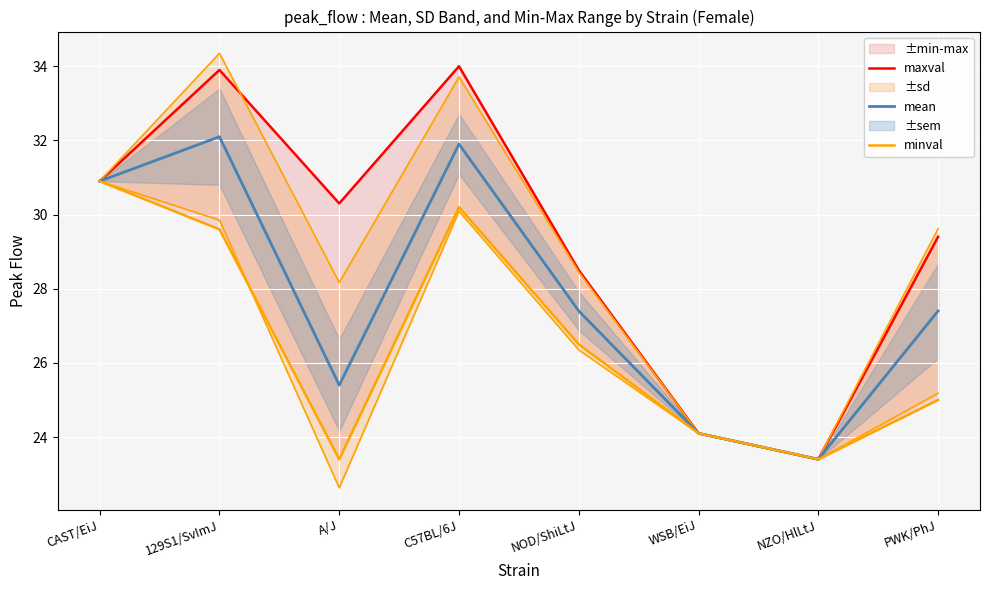

True or false: mean and minval cross at least once.

False